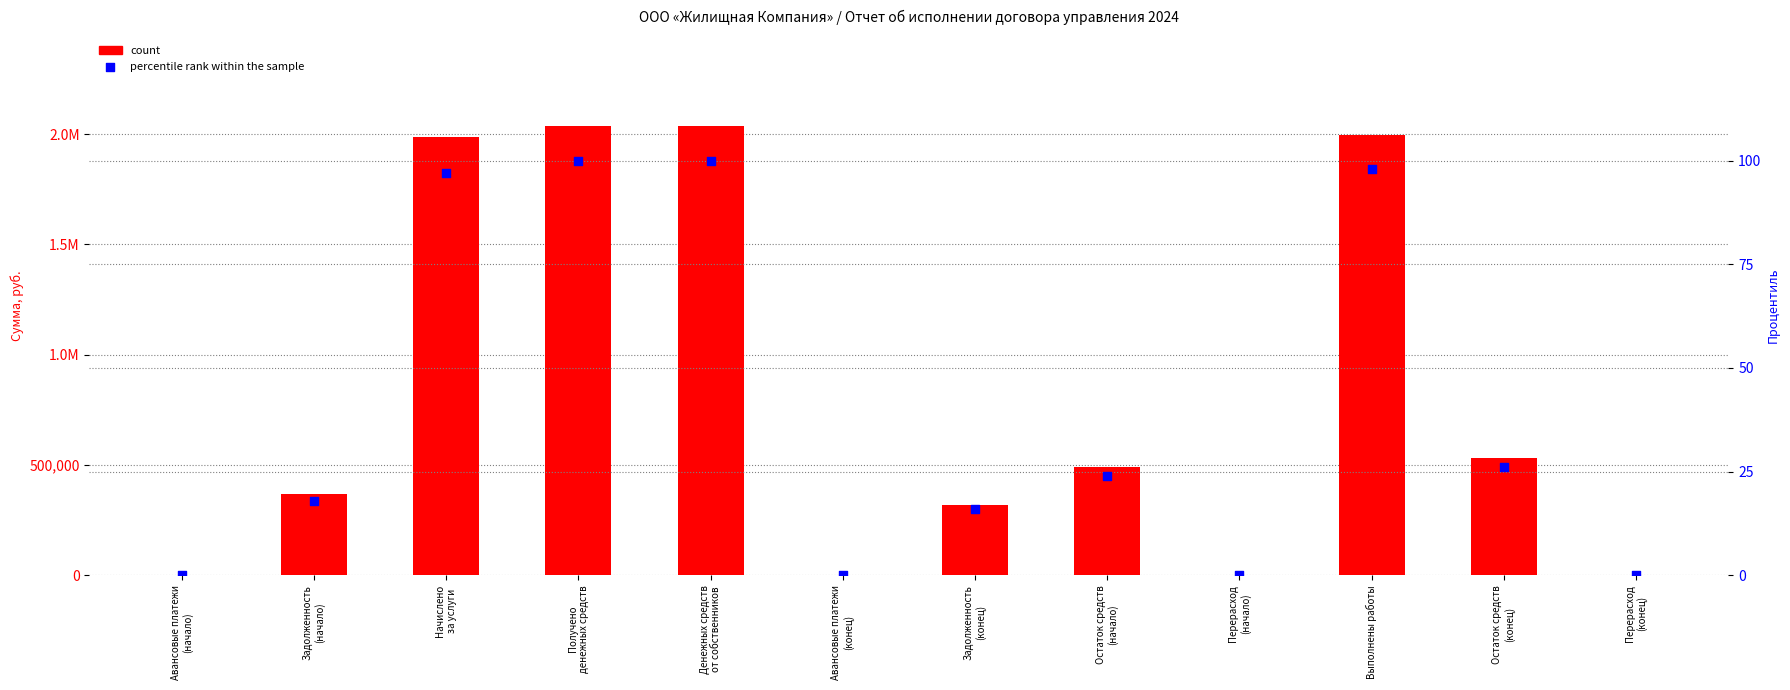

What are all the series names shown in the legend?

count, percentile rank within the sample